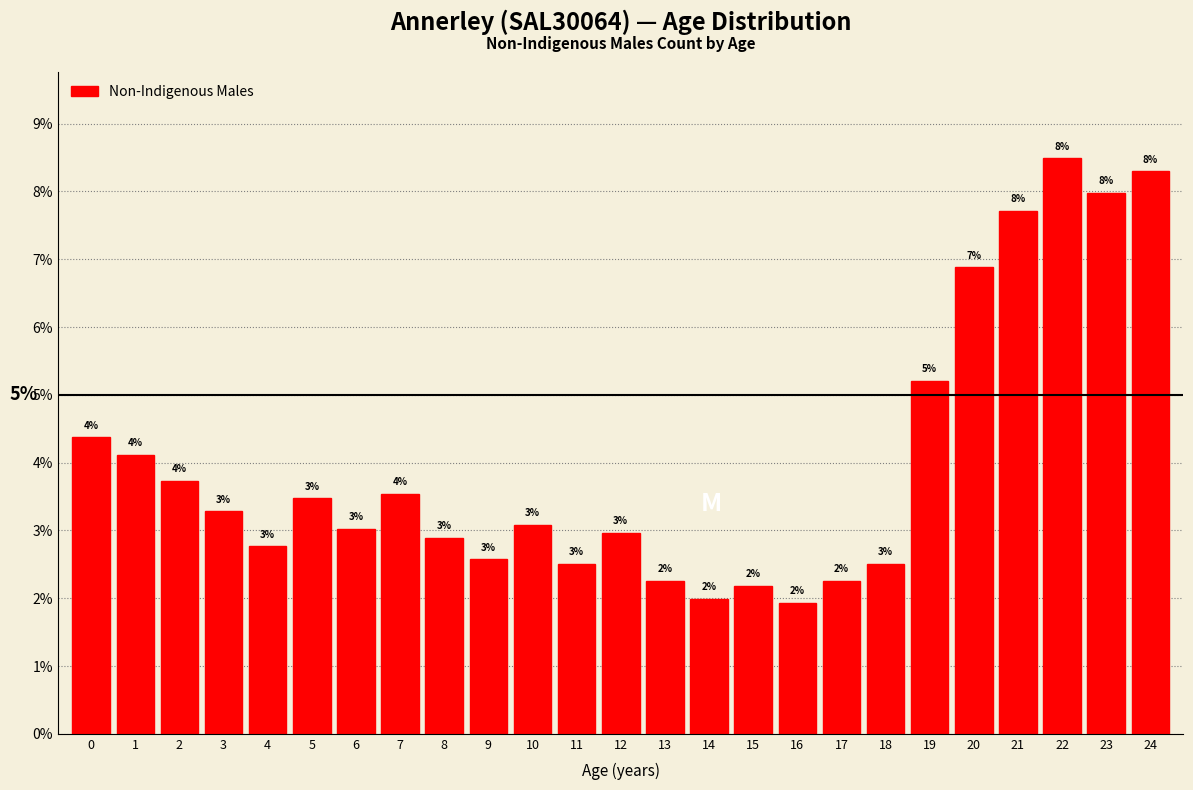

Are the bars horizontal?

No